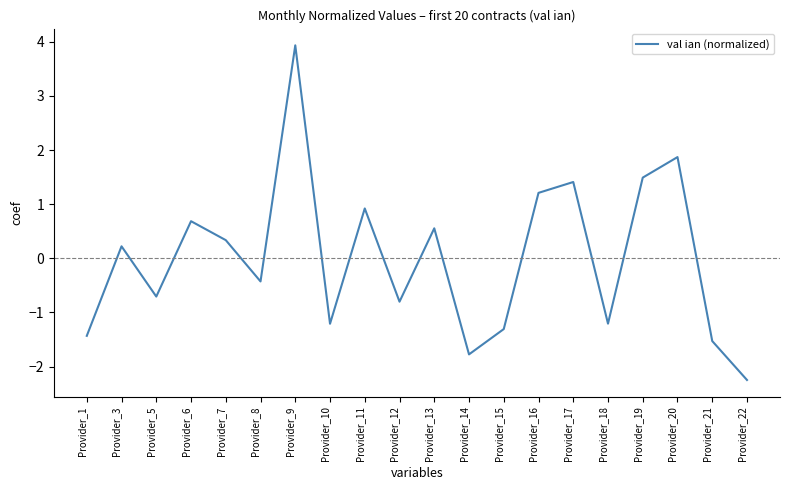

What is the minimum value shown in the chart?

-2.2